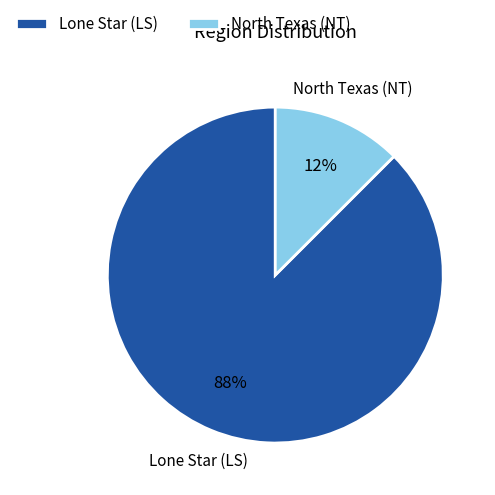

Between North Texas (NT) and Lone Star (LS), which is larger?

Lone Star (LS)